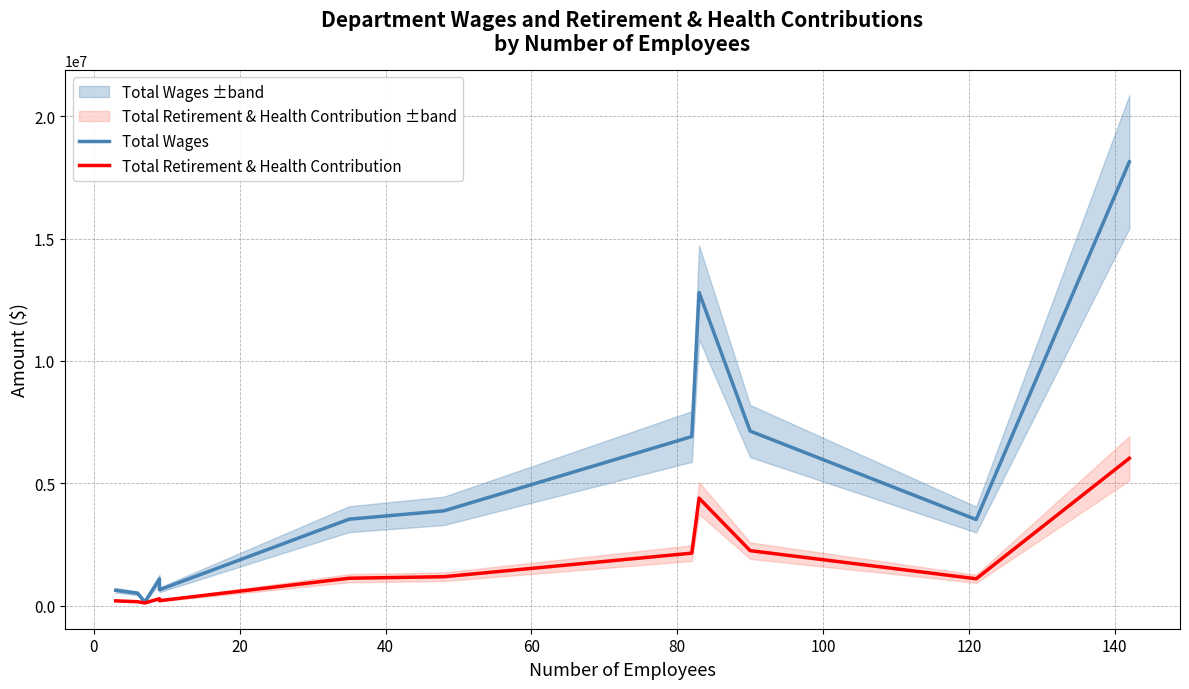

What is the sum of all Total Wages values?

58885763